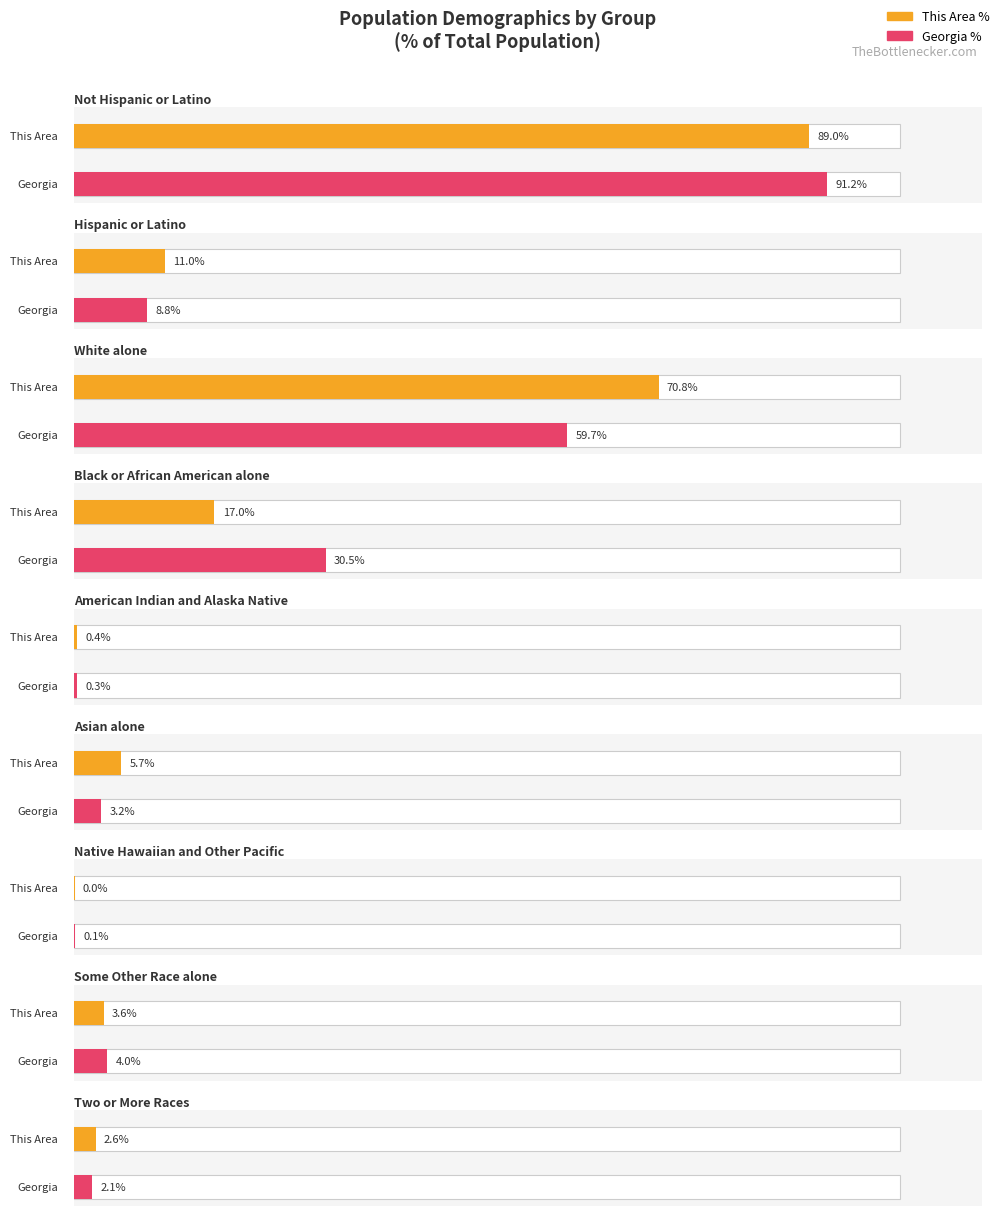

Is it true that Georgia equals 10444 at Native Hawaiian and Other Pacific?

False